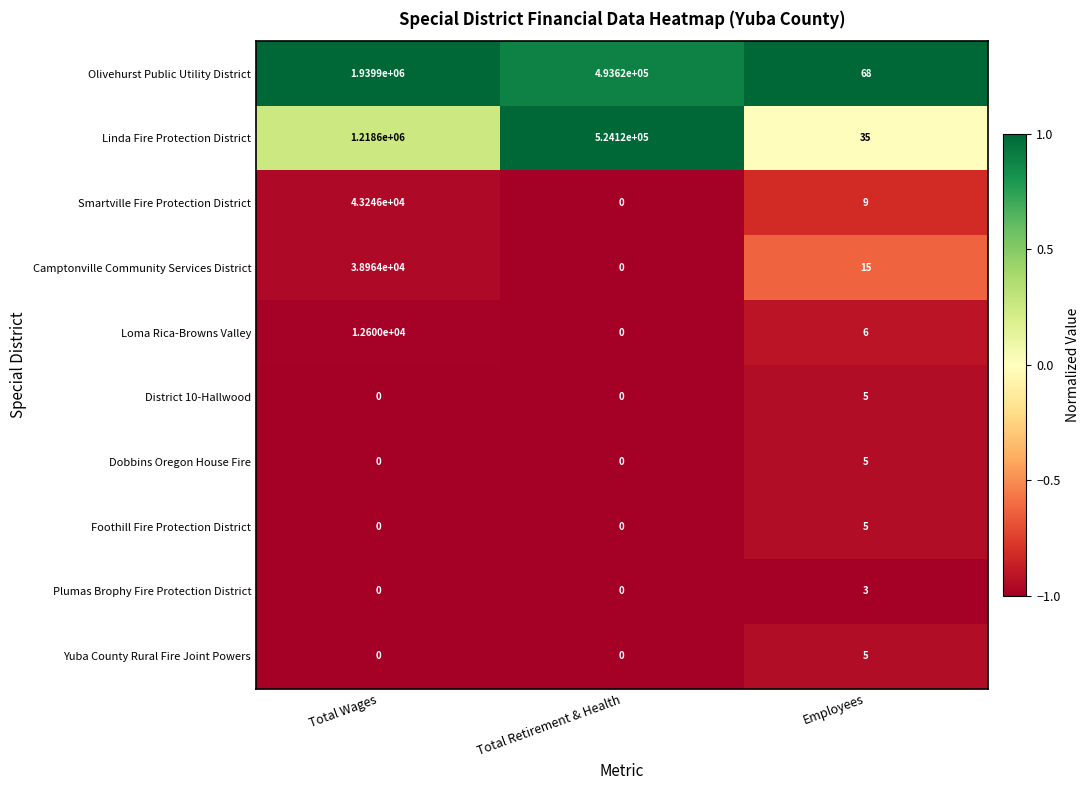

How many Linda Fire Protection District values are between 35 and 1218600?

3